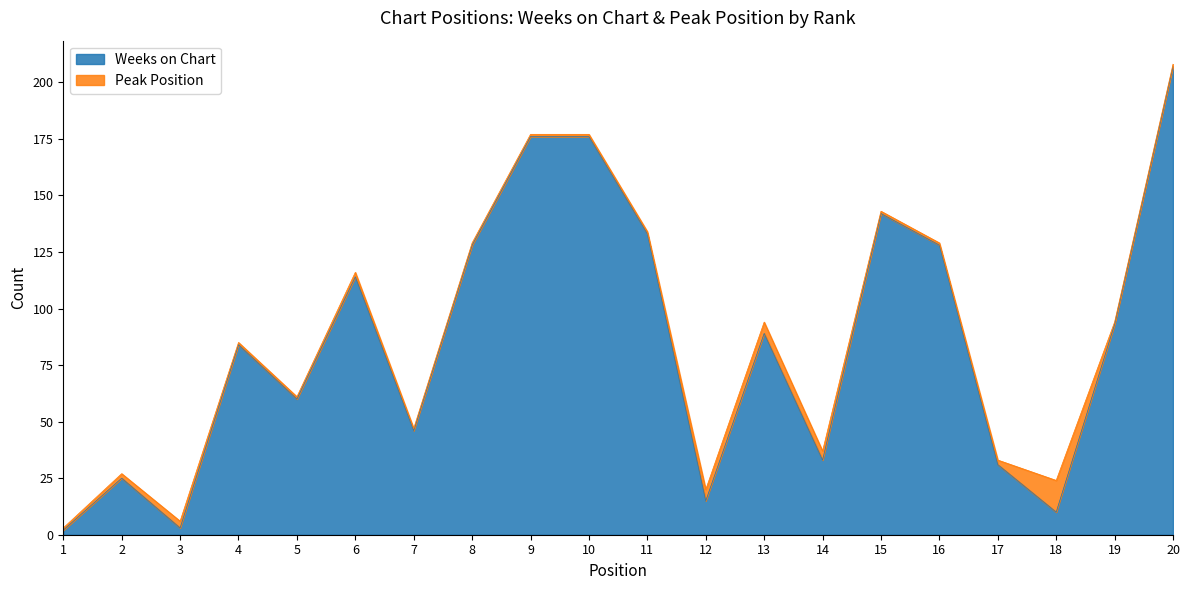

The value at 3 is 3. True or false?

True